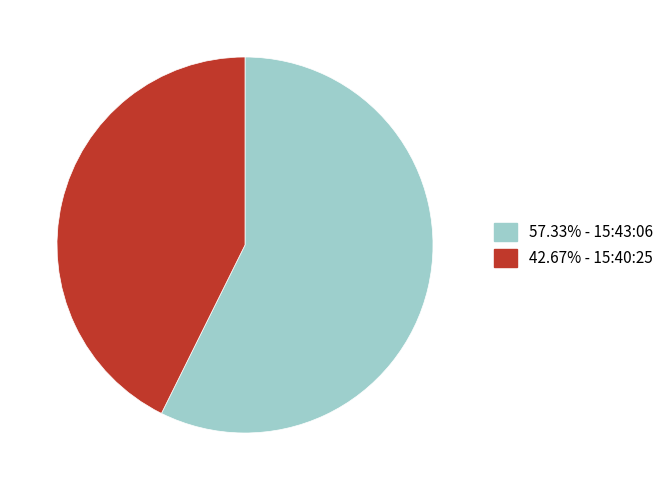

What is the ratio of the value at 57.33% - 15:43:06 to the value at 42.67% - 15:40:25?

1.3